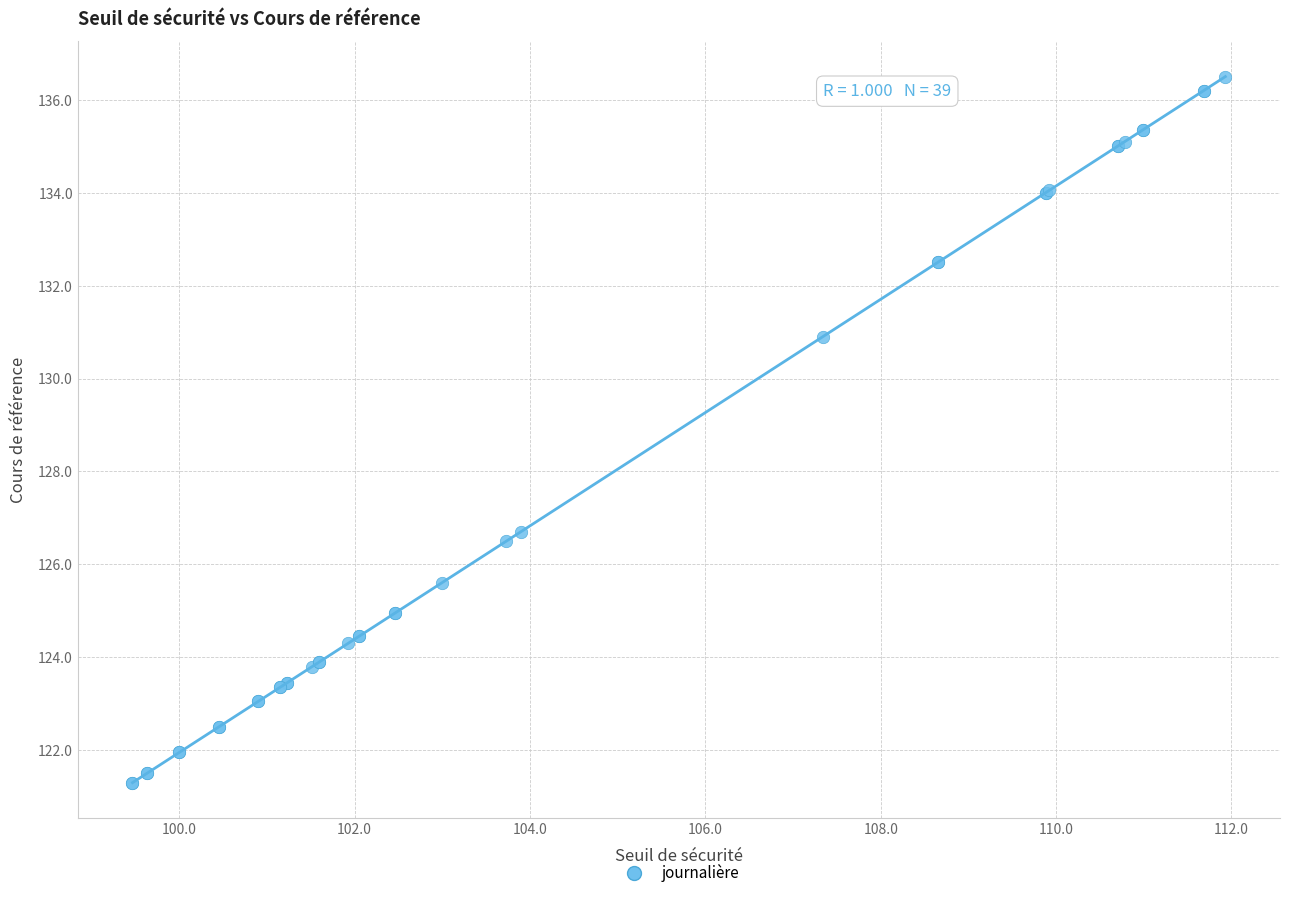

What Y value in the scatter plot is closest to 128?

126.7